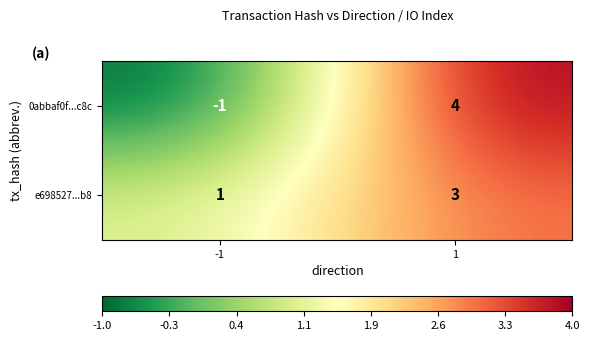

What is the difference between the 0abbaf0f...c8c values at -1 and 1?

5